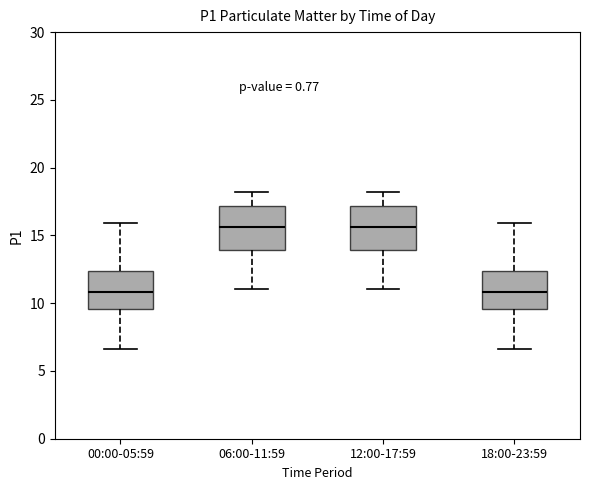

Where does the median line of the box for 12:00-17:59 sit on the y-axis? The values are not printed on the chart, so give them approximately, as read against the axis.

15.5